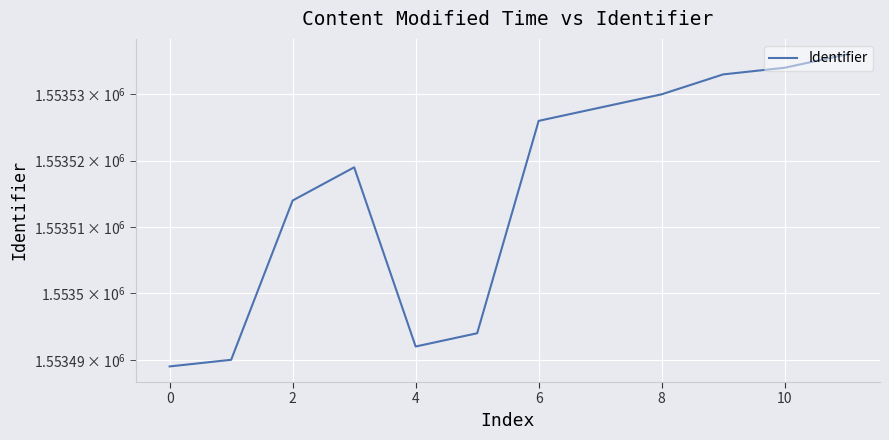

At which category does the chart reach its peak across all series?

11